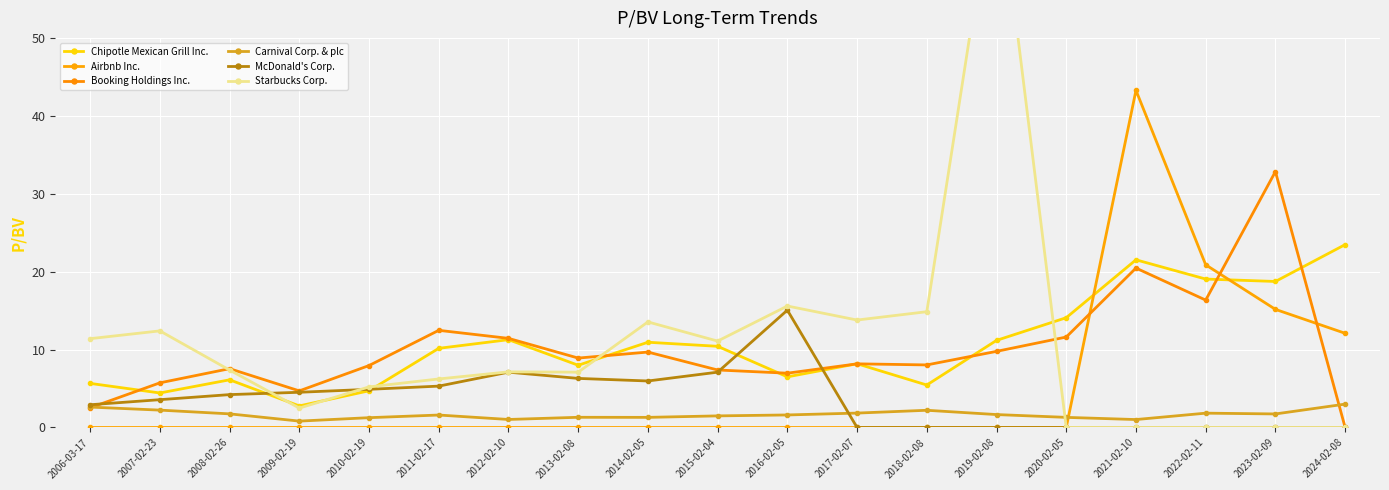

At which category does Airbnb Inc. reach its first local peak?

2021-02-10